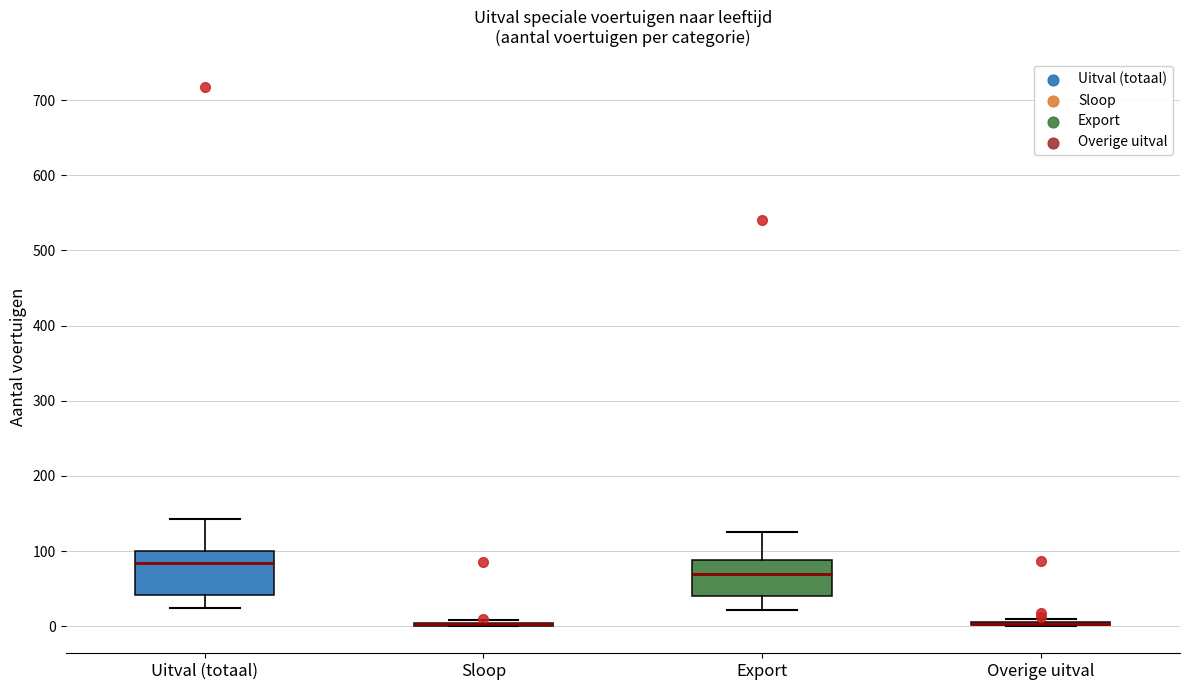

Reading left to right, transcribe this box plot: for each box, give where its median line is, the range the box spans, and where its two whiskers end, as read against the y-axis. The values are not printed on the chart, so give them approximately, as read against the axis.

Uitval (totaal): median 80, box 40 to 100, whiskers 20 to 140
Sloop: box collapsed to a line at 0, whiskers 0 to 10
Export: median 70, box 40 to 90, whiskers 20 to 130
Overige uitval: box collapsed to a line at 0, whiskers 0 to 10